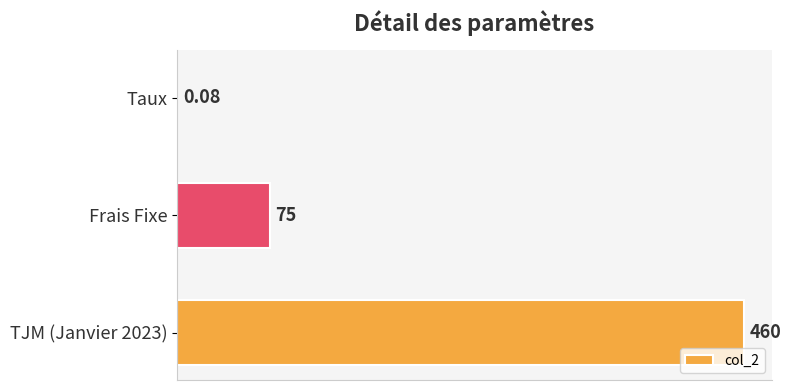

At which label is the value closest to 230?

Frais Fixe